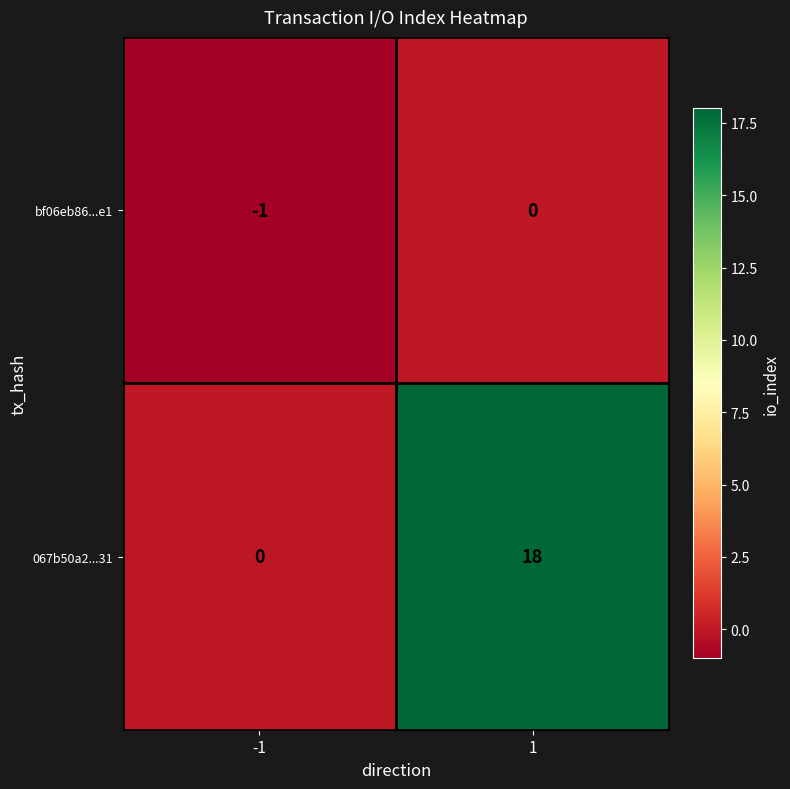

Reading left to right, transcribe all the data shown in this chart.

bf06eb86...e1: -1	0
067b50a2...31: 0	18